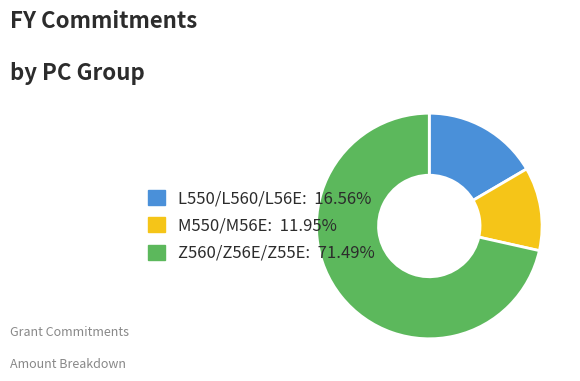

Is L550/L560/L56E: 16.56% the majority of the pie?

No